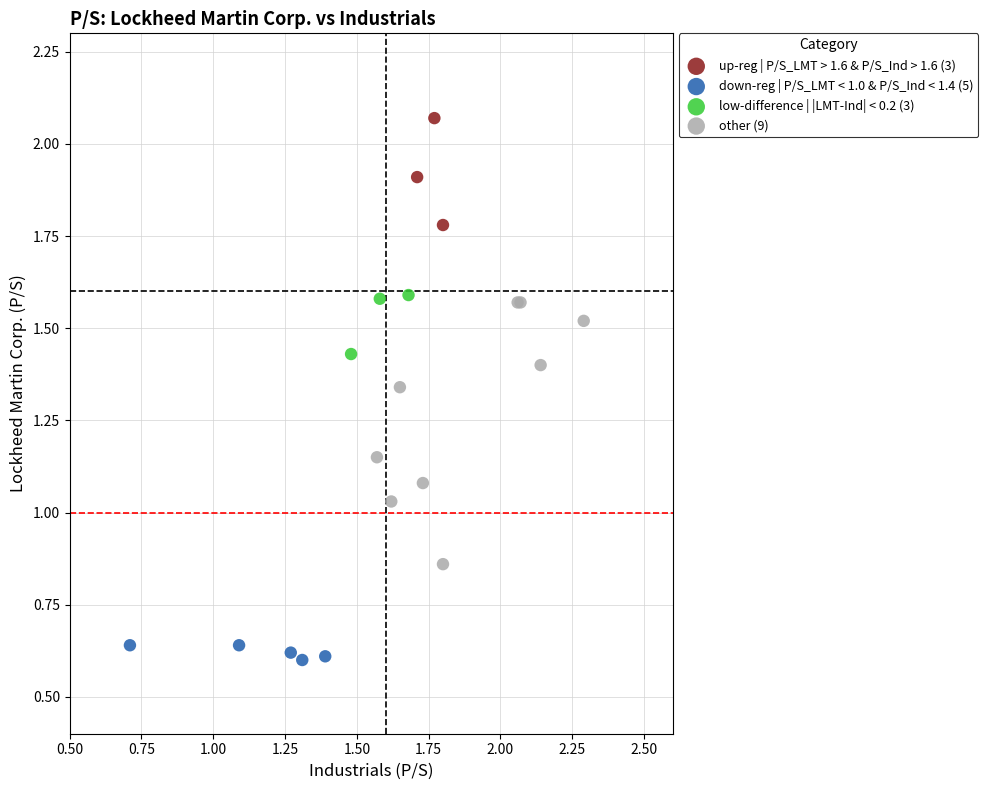

Which series reaches the minimum Y coordinate?

down-reg | P/S_LMT < 1.0 & P/S_Ind < 1.4 (5)